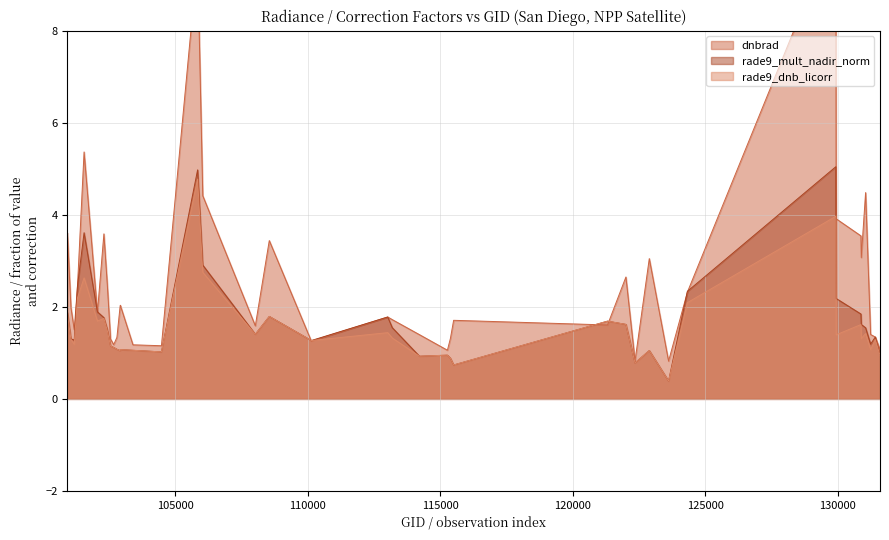

What is the difference between the dnbrad values at 102671 and 123612?

0.4